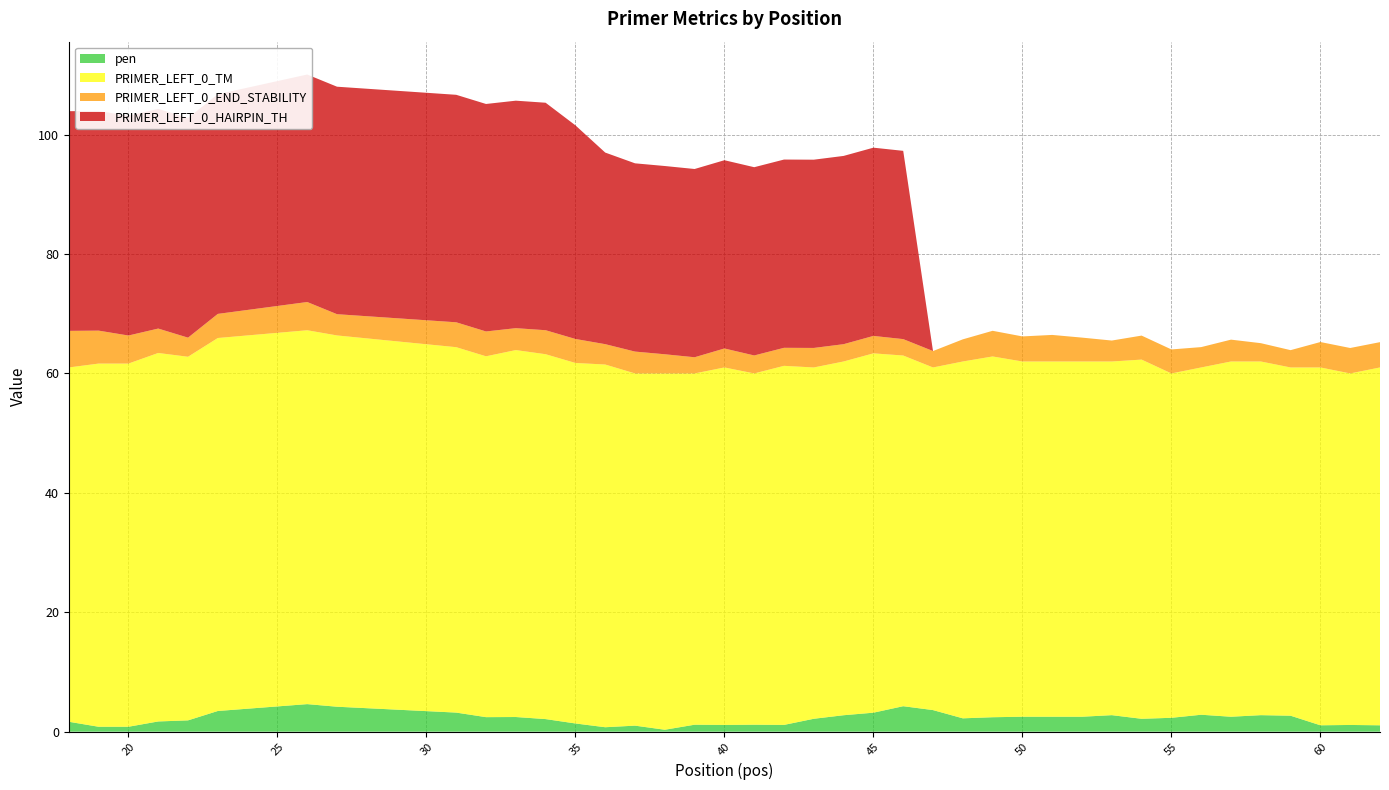

Reading right to left, what are all the values shown in this chart?

pen: 62=1.1	61=1.1	60=1.1	59=2.7	58=2.8	57=2.5	56=2.8	55=2.3	54=2.2	53=2.8	52=2.5	51=2.5	50=2.5	49=2.4	48=2.2	47=3.6	46=4.3	45=3.2	44=2.8	43=2.2	42=1.1	41=1.2	40=1.1	39=1.2	38=0.3	37=1.0	36=0.7	35=1.4	34=2.1	33=2.5	32=2.4	31=3.2	27=4.2	26=4.6	23=3.5	22=1.9	21=1.7	20=0.8	19=0.8	18=1.7
PRIMER_LEFT_0_TM: 62=59.9	61=58.9	60=59.9	59=58.3	58=59.2	57=59.5	56=58.2	55=57.7	54=60.2	53=59.2	52=59.5	51=59.5	50=59.5	49=60.4	48=59.8	47=57.4	46=58.7	45=60.2	44=59.2	43=58.8	42=60.1	41=58.8	40=59.9	39=58.8	38=59.7	37=59.0	36=60.7	35=60.4	34=61.1	33=61.5	32=60.4	31=61.2	27=62.2	26=62.6	23=62.5	22=60.9	21=61.7	20=60.8	19=60.8	18=59.3
PRIMER_LEFT_0_END_STABILITY: 62=4.2	61=4.3	60=4.3	59=2.9	58=3.1	57=3.7	56=3.4	55=4.0	54=4.0	53=3.5	52=4.0	51=4.5	50=4.2	49=4.3	48=3.7	47=2.8	46=2.8	45=2.9	44=2.9	43=3.3	42=3.0	41=3.0	40=3.2	39=2.7	38=3.2	37=3.7	36=3.4	35=4.0	34=4.0	33=3.7	32=4.2	31=4.2	27=3.6	26=4.7	23=4.0	22=3.2	21=4.1	20=4.7	19=5.5	18=6.1
PRIMER_LEFT_0_HAIRPIN_TH: 62=0.0	61=0.0	60=0.0	59=0.0	58=0.0	57=0.0	56=0.0	55=0.0	54=0.0	53=0.0	52=0.0	51=0.0	50=0.0	49=0.0	48=0.0	47=0.0	46=31.5	45=31.5	44=31.5	43=31.5	42=31.5	41=31.5	40=31.5	39=31.5	38=31.5	37=31.5	36=32.1	35=35.8	34=38.1	33=38.1	32=38.1	31=38.1	27=38.1	26=38.1	23=36.8	22=36.8	21=36.8	20=36.8	19=36.8	18=36.8